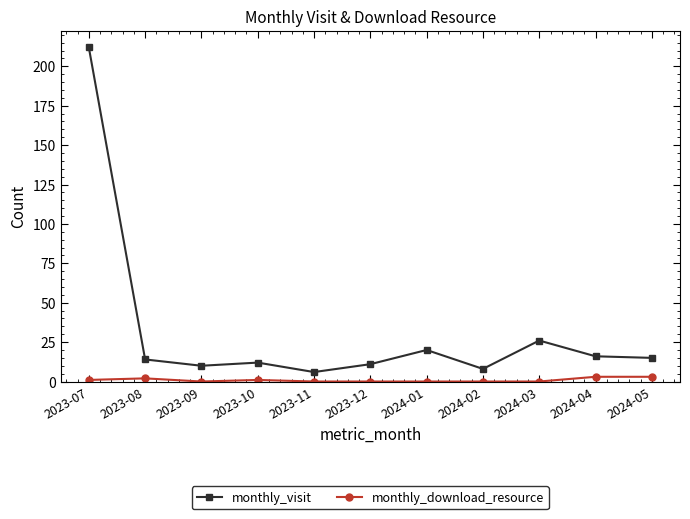

True or false: monthly_download_resource has more than 0 points higher than both neighbors.

True